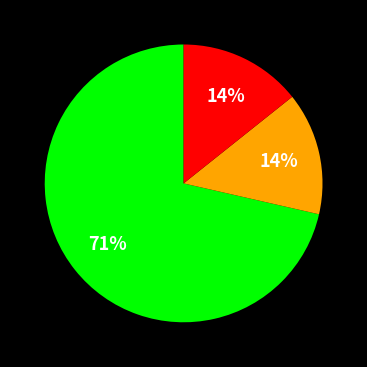

Count the number of slices in the pie.

3